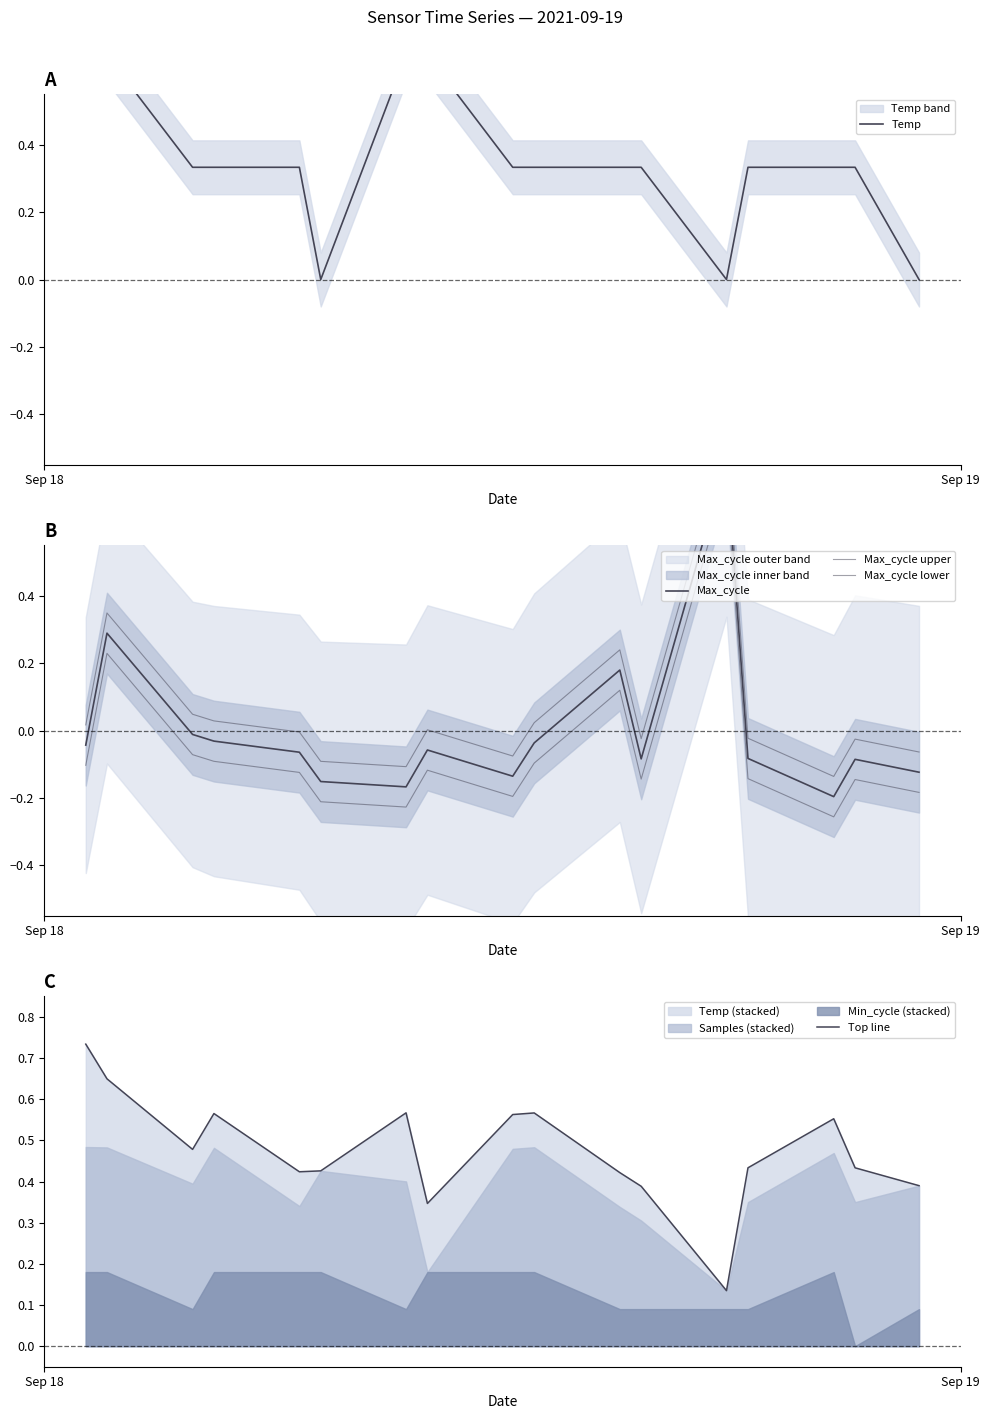

What is the value of the Max_cycle upper point at the 7th from the left?

-0.1